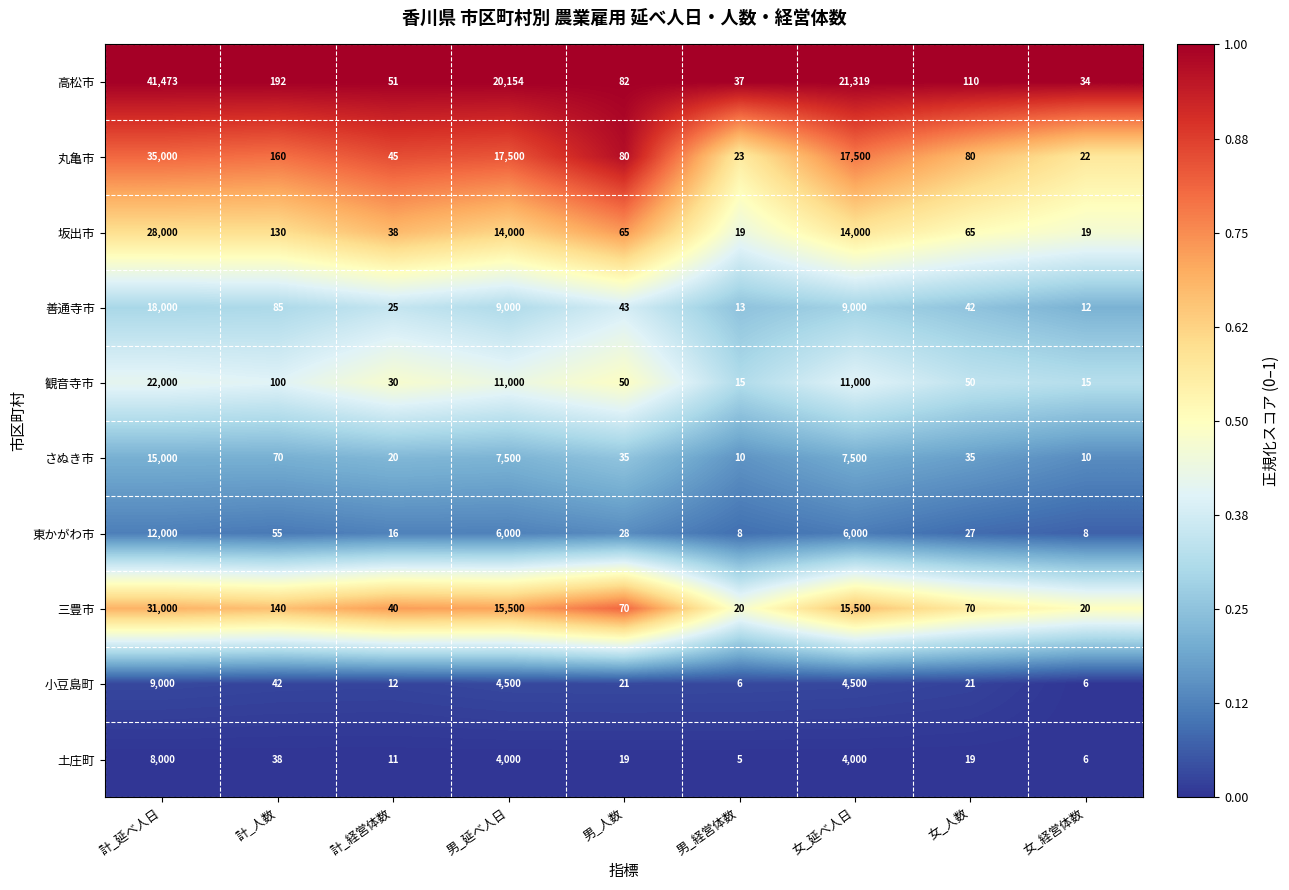

The 善通寺市 series shows 20 at 男_経営体数. True or false?

False